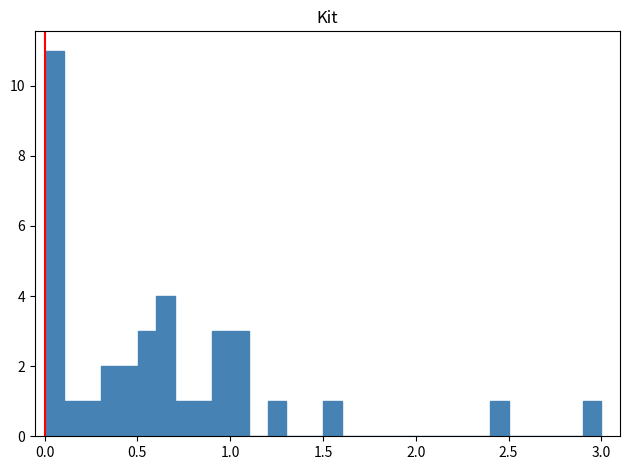

Read against the x-axis, roughly where is the centre of the tallest bar?

0.05